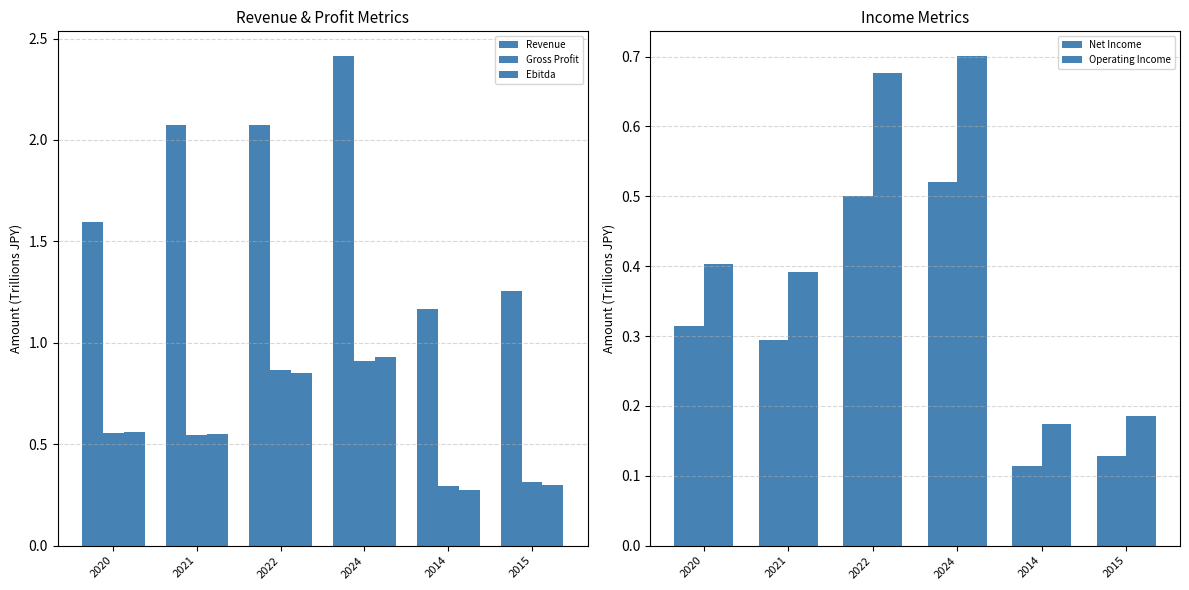

What is the approximate value of Operating Income at 2014?

0.2